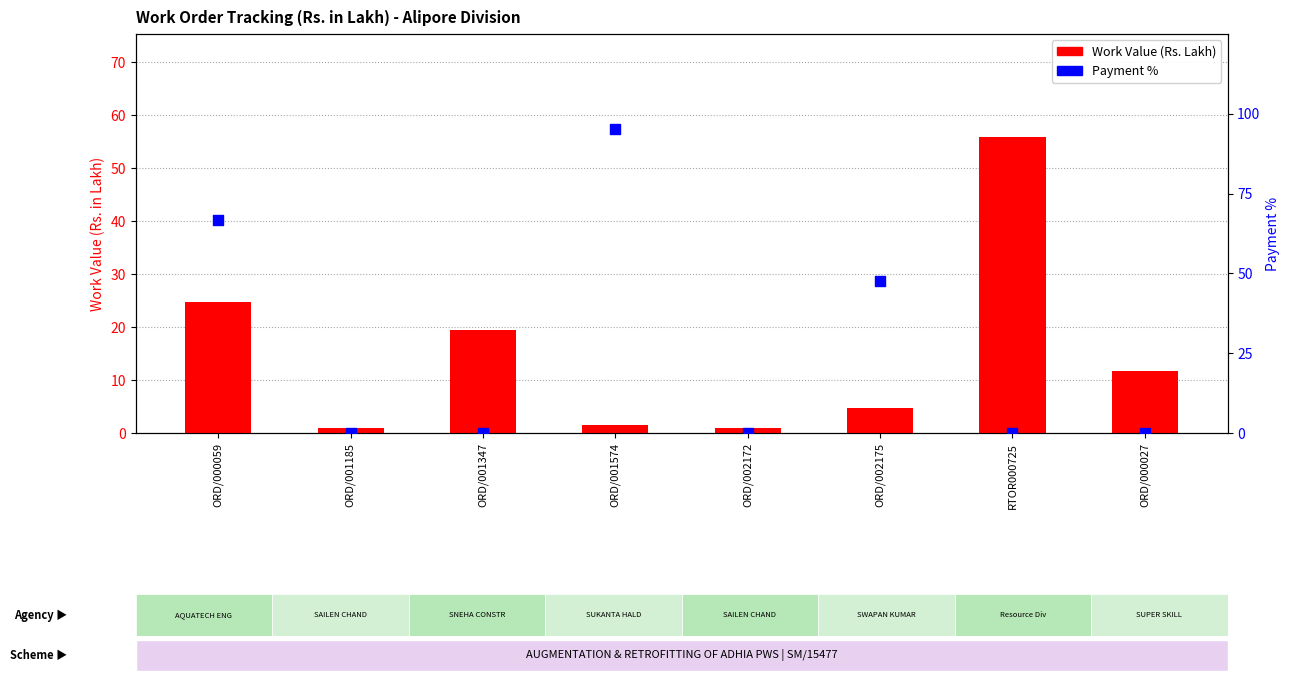

Which series reaches the minimum Y coordinate?

Payment %